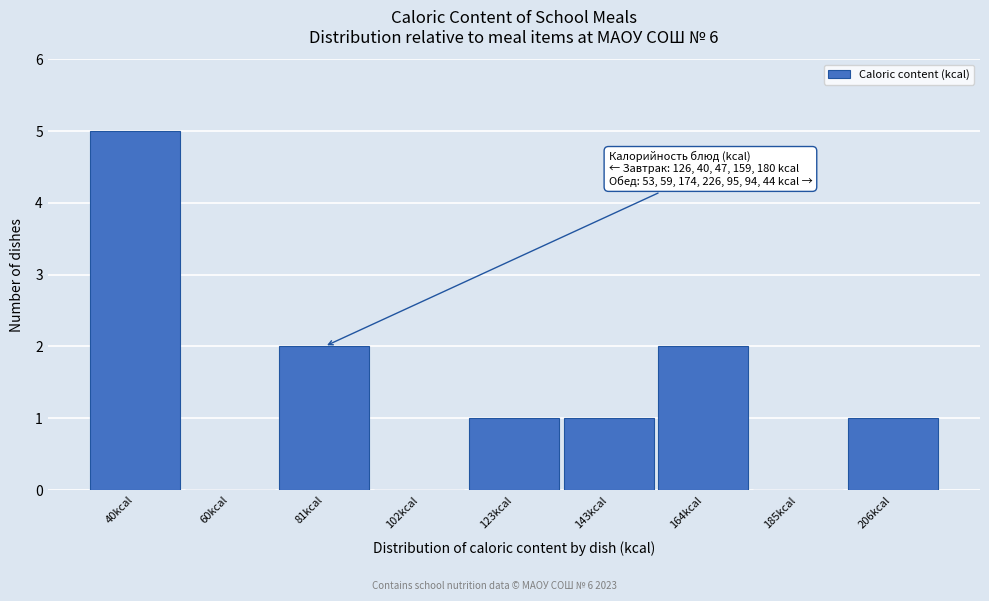

Reading left to right, list all the values displayed in this chart.

40kcal=5	60kcal=0	81kcal=2	102kcal=0	123kcal=1	143kcal=1	164kcal=2	185kcal=0	206kcal=1